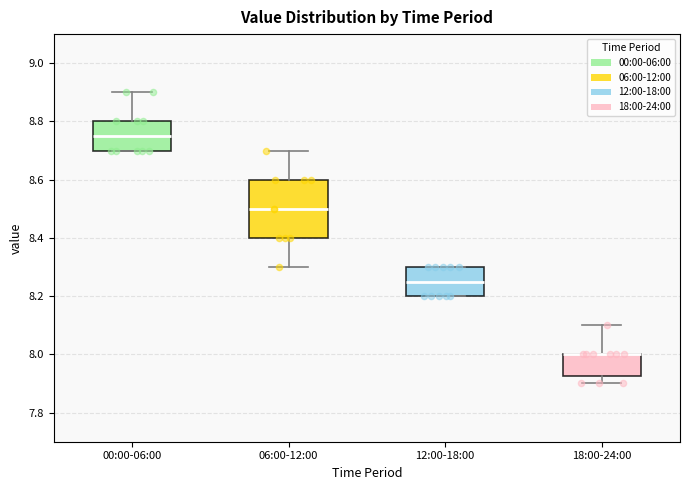

Where does the upper whisker of the box for 00:00-06:00 end on the y-axis? The values are not printed on the chart, so give them approximately, as read against the axis.

8.90